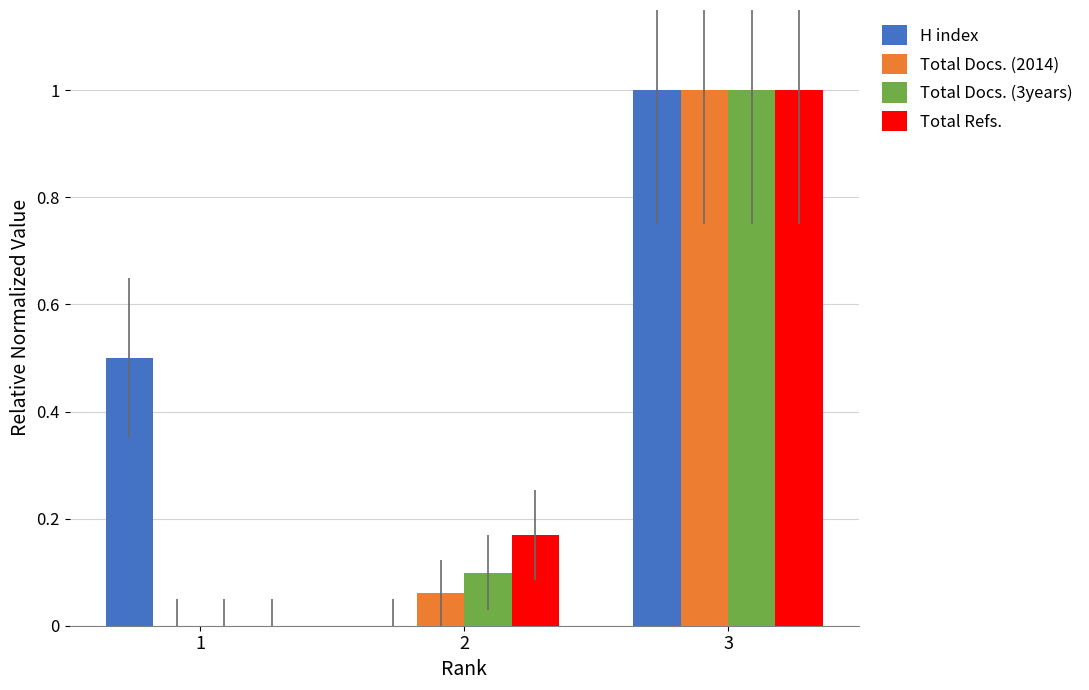

At which category does the chart reach its peak across all series?

3